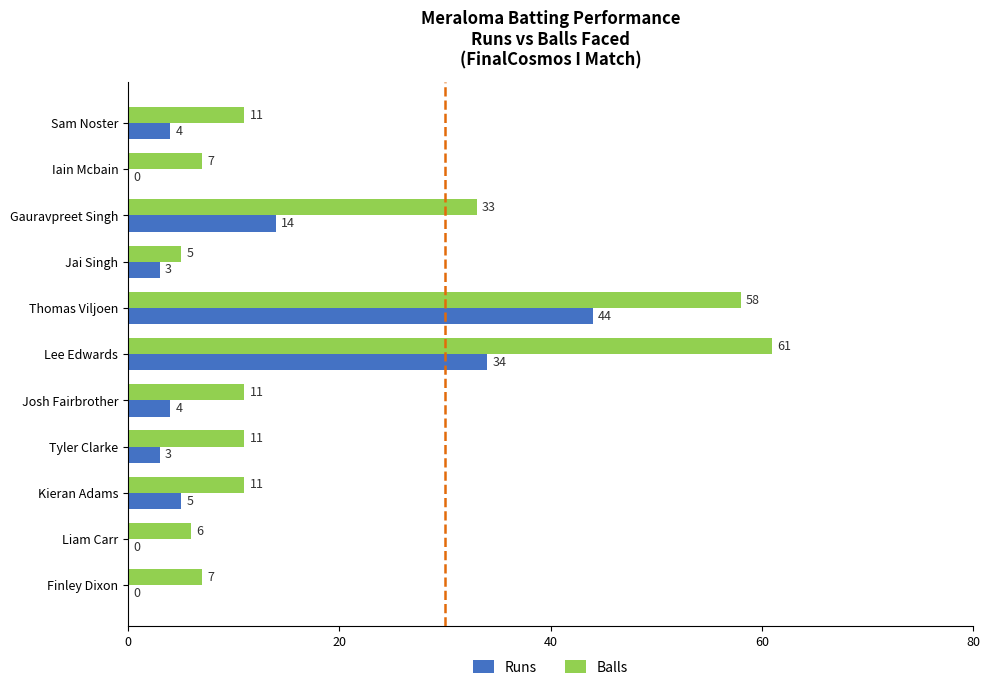

At which category is the sum across all series the highest?

Thomas Viljoen